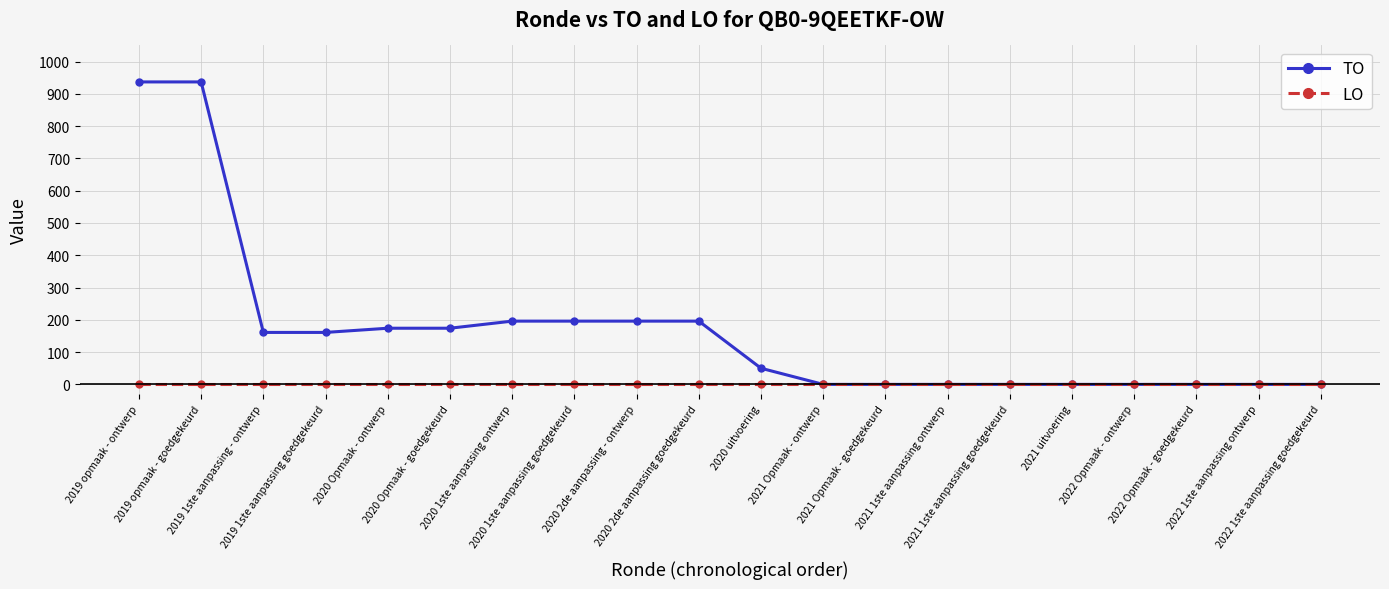

List the series in order of their overall mean, lowest first.

LO, TO